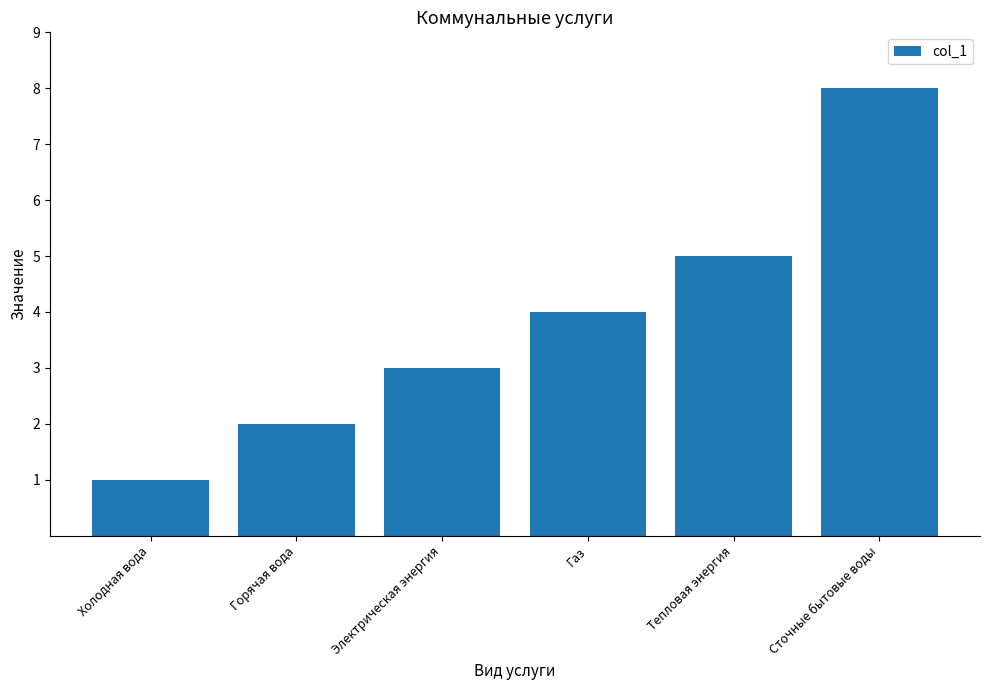

What is the label of the 5th bar from the right?

Горячая вода